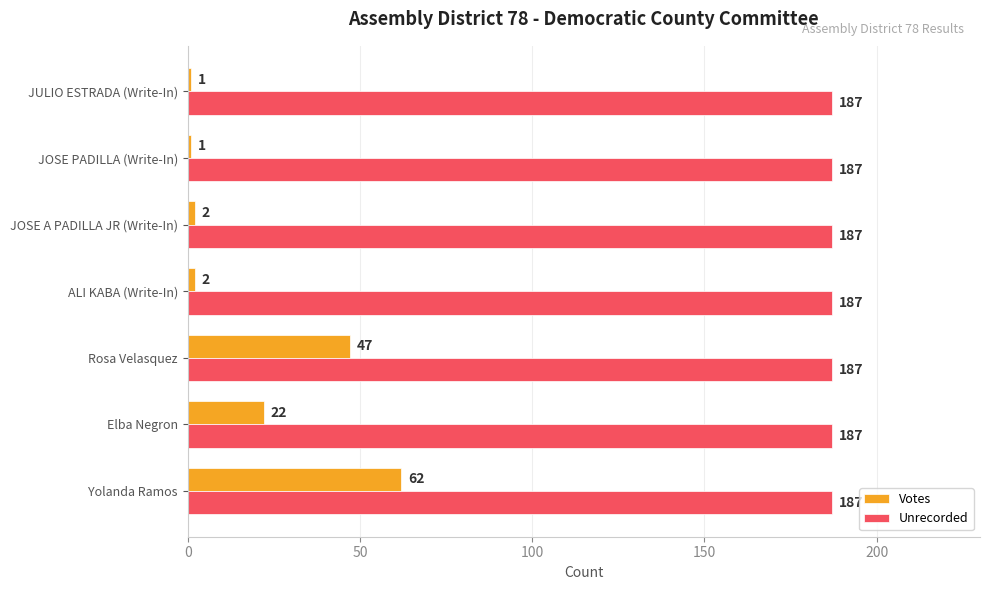

Which series has the widest spread of values?

Votes